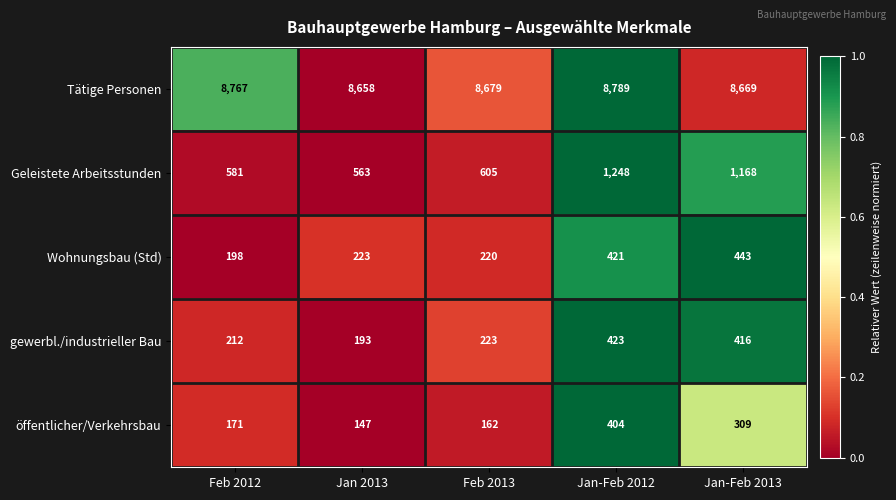

Which series has the largest range (max minus min)?

Geleistete Arbeitsstunden